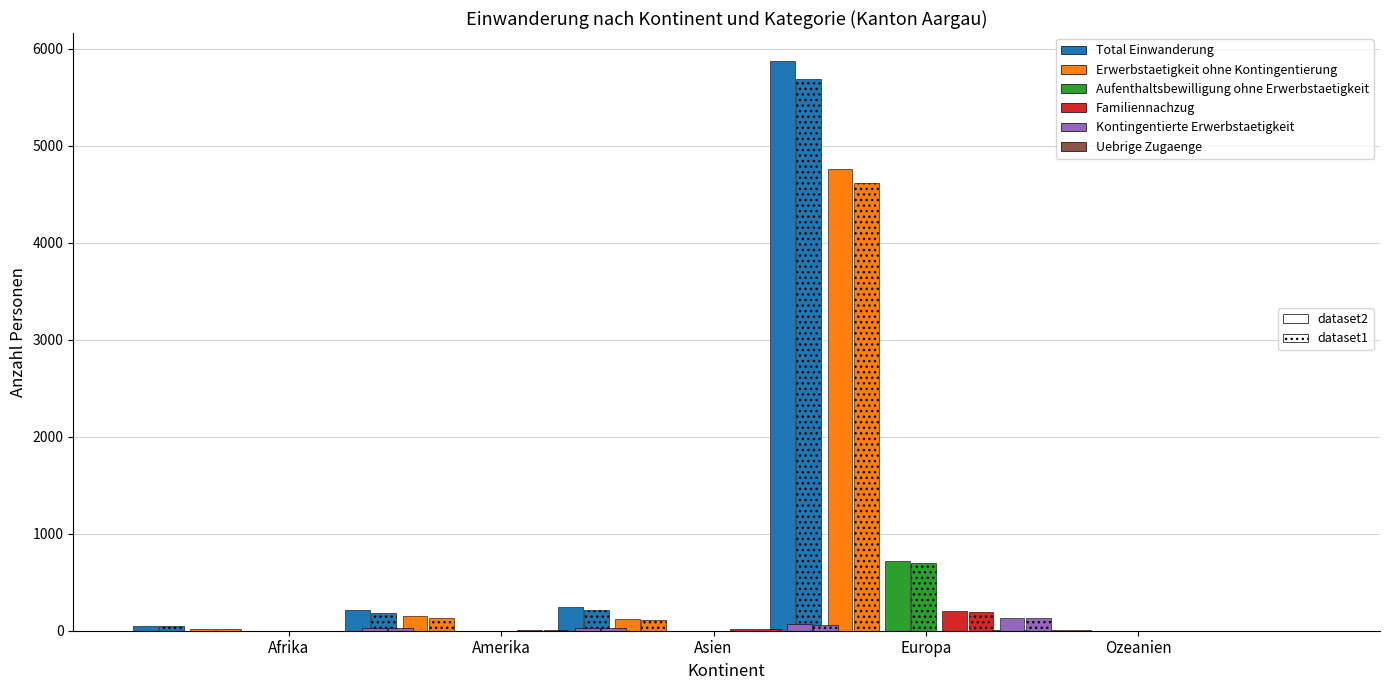

At which label is the value closest to 2939?

Amerika